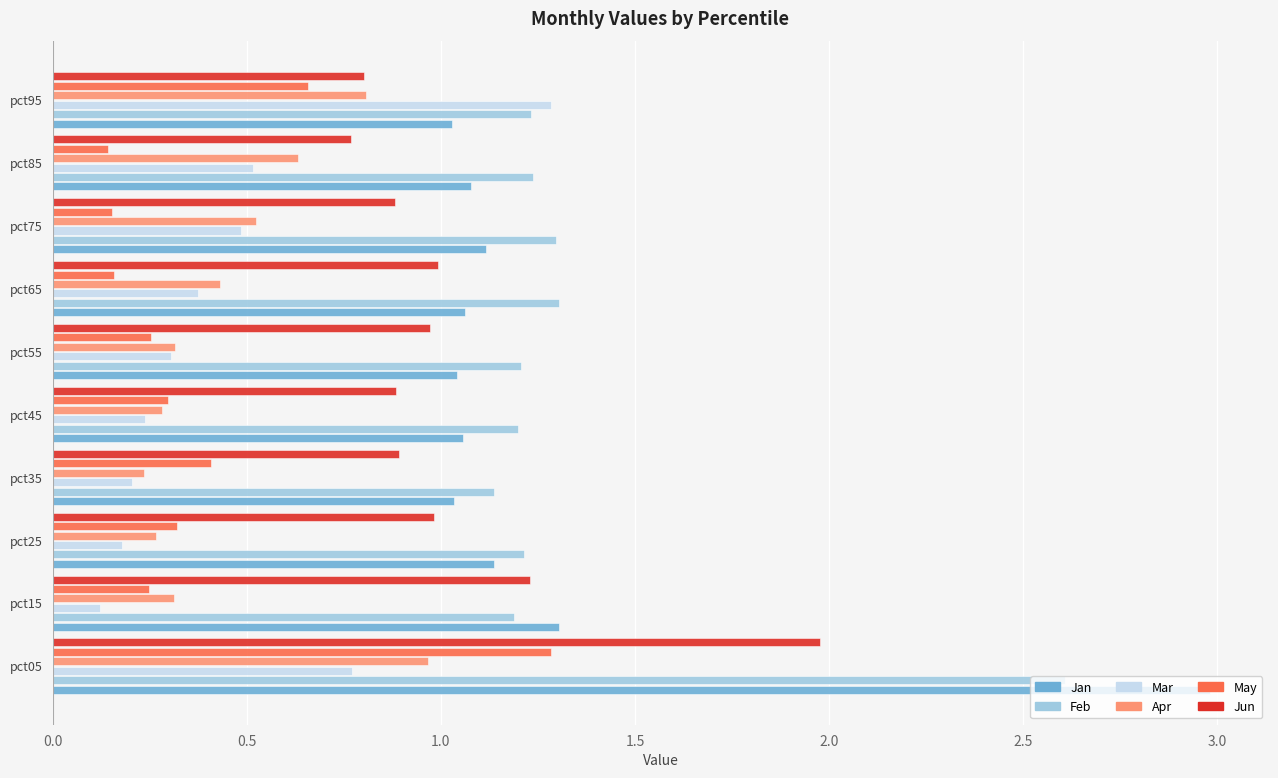

Which category has the highest value in the Feb series?

pct05